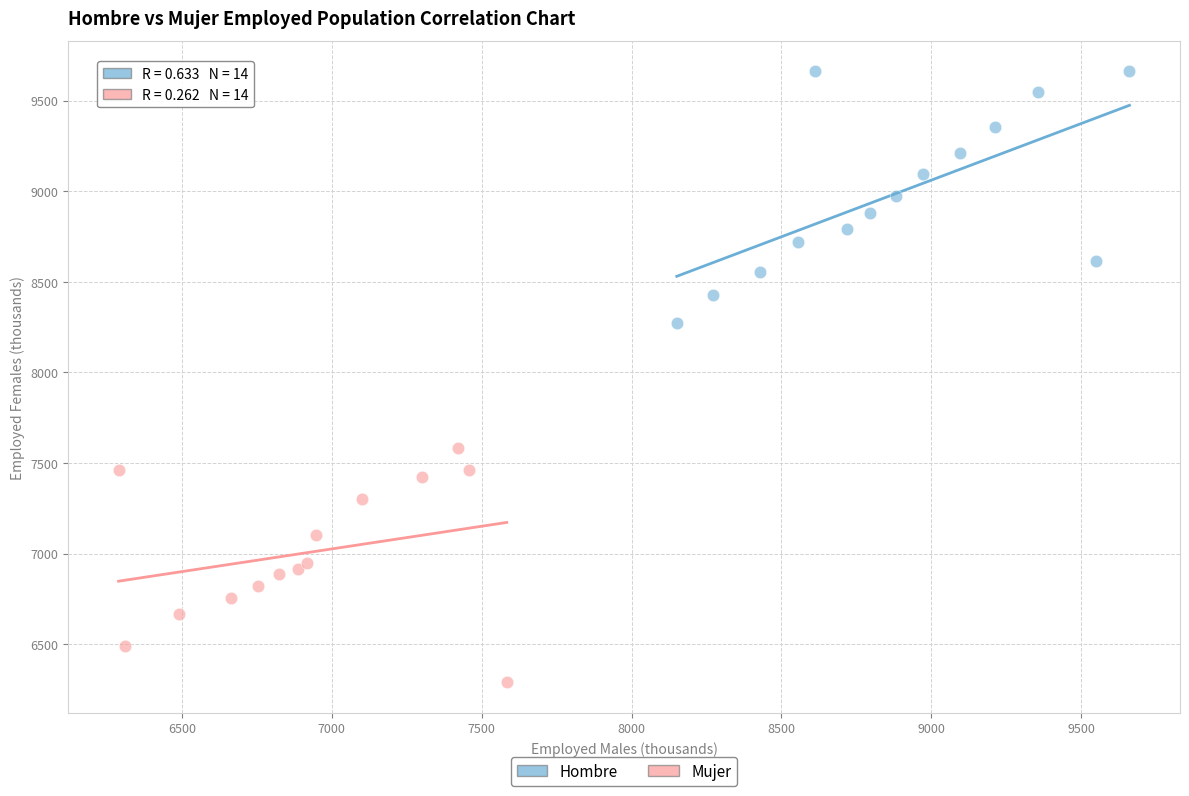

Which series contains the lowest Y value?

Mujer